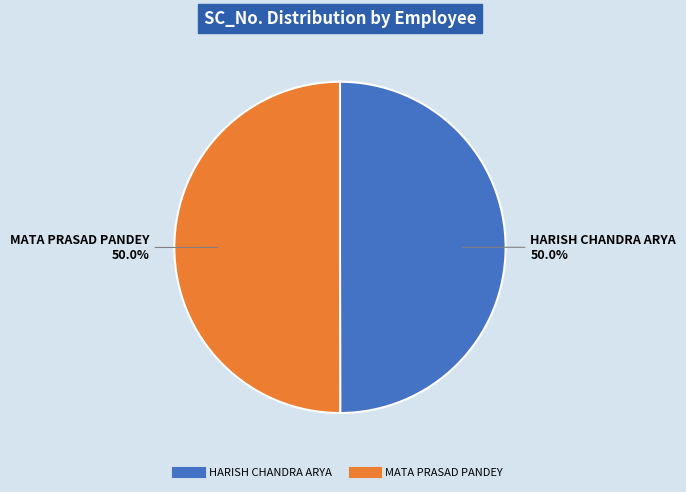

What is the ratio of the value at HARISH CHANDRA ARYA to the value at MATA PRASAD PANDEY?

1.0